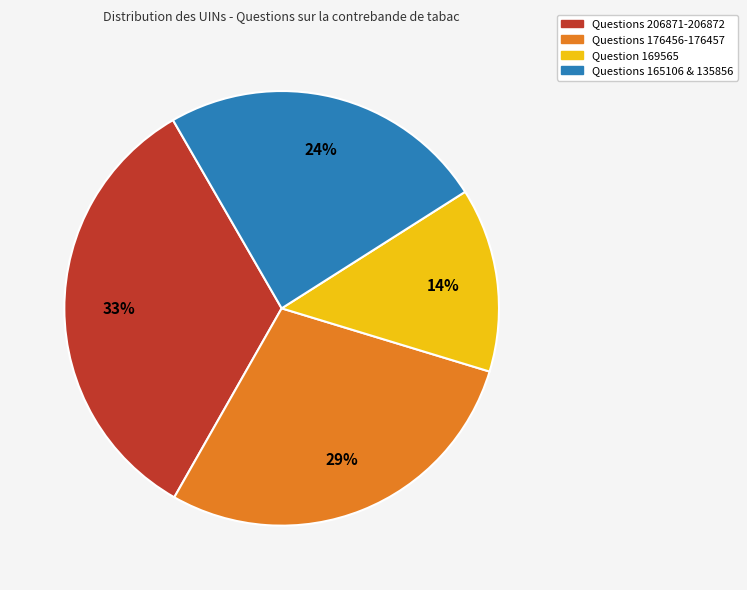

Count the number of slices in the pie.

4